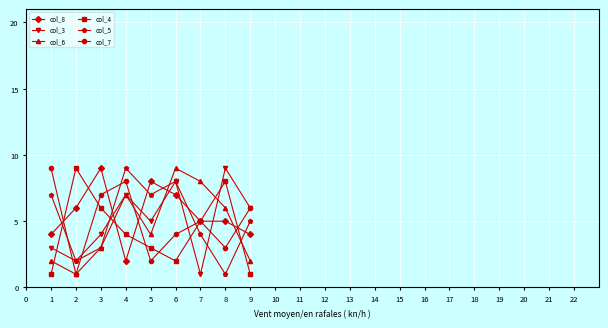

What value does the col_3 series have at 6?

8